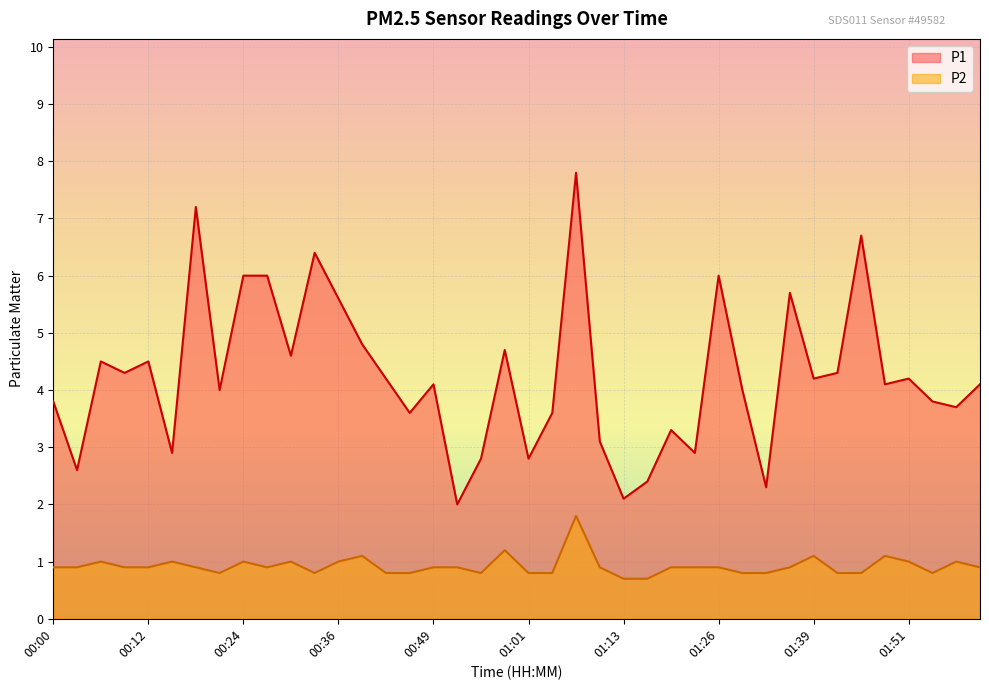

What are all the series names shown in the legend?

P1, P2